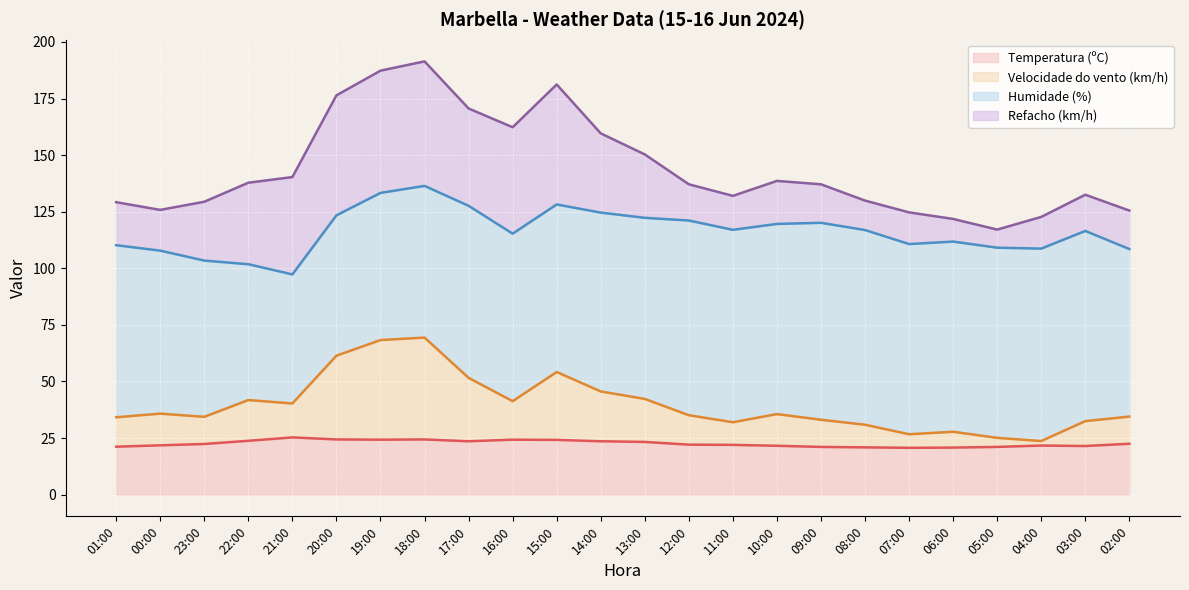

List the labels in order of Velocidade do vento (km/h) value, smallest first.

04:00, 05:00, 07:00, 06:00, 08:00, 11:00, 03:00, 09:00, 01:00, 23:00, 02:00, 12:00, 10:00, 00:00, 21:00, 16:00, 22:00, 13:00, 14:00, 17:00, 15:00, 20:00, 19:00, 18:00